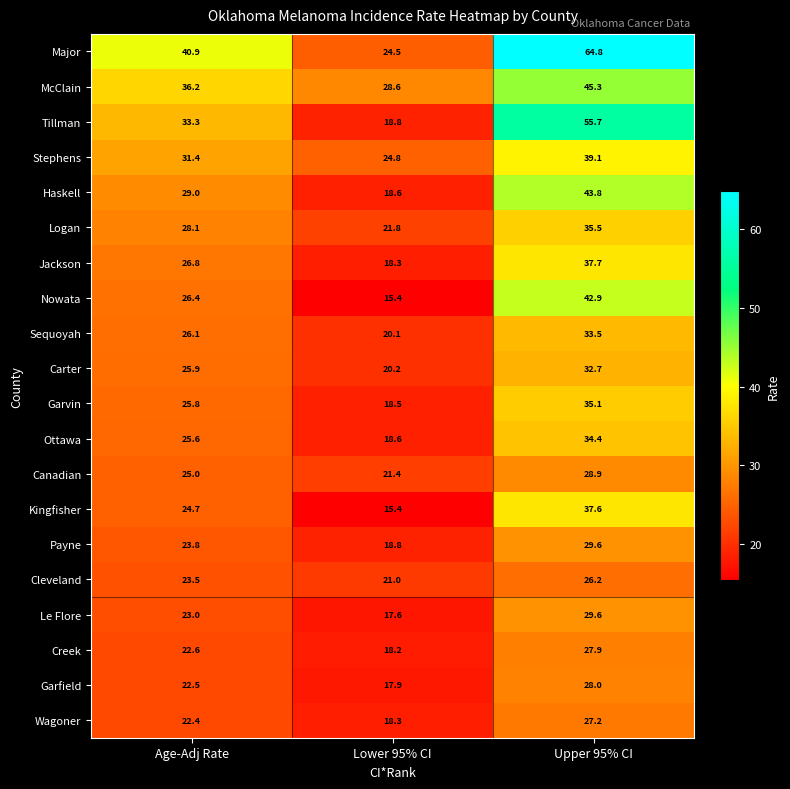

Which series changed the most between Age-Adj Rate and Upper 95% CI?

Major